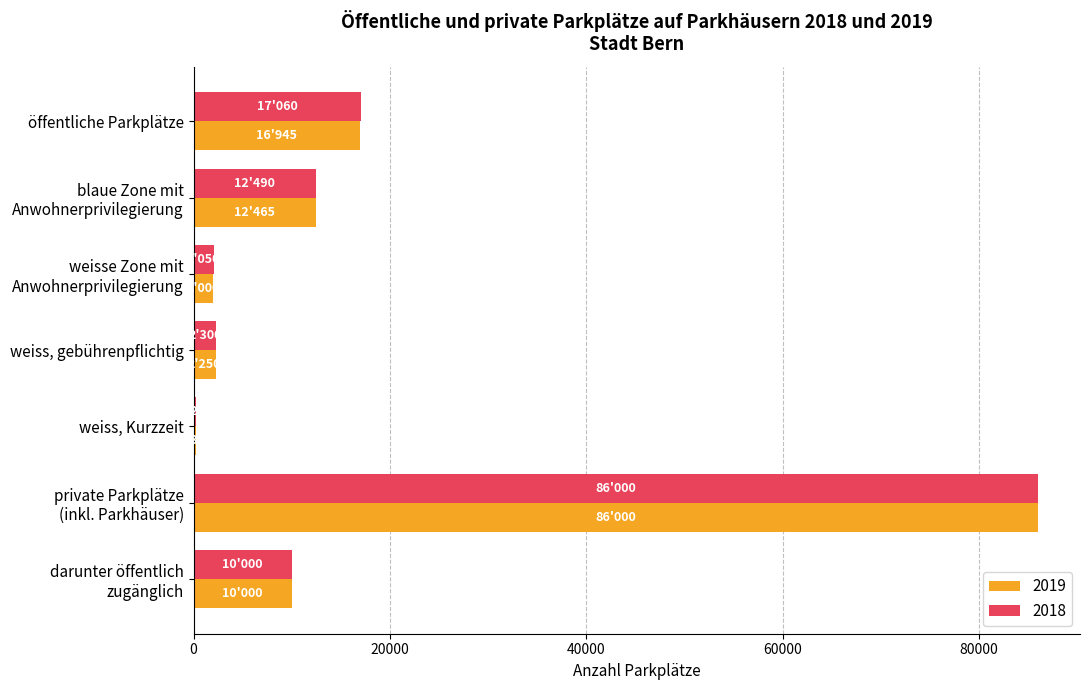

At which label is 2018 closest to 43110?

öffentliche Parkplätze